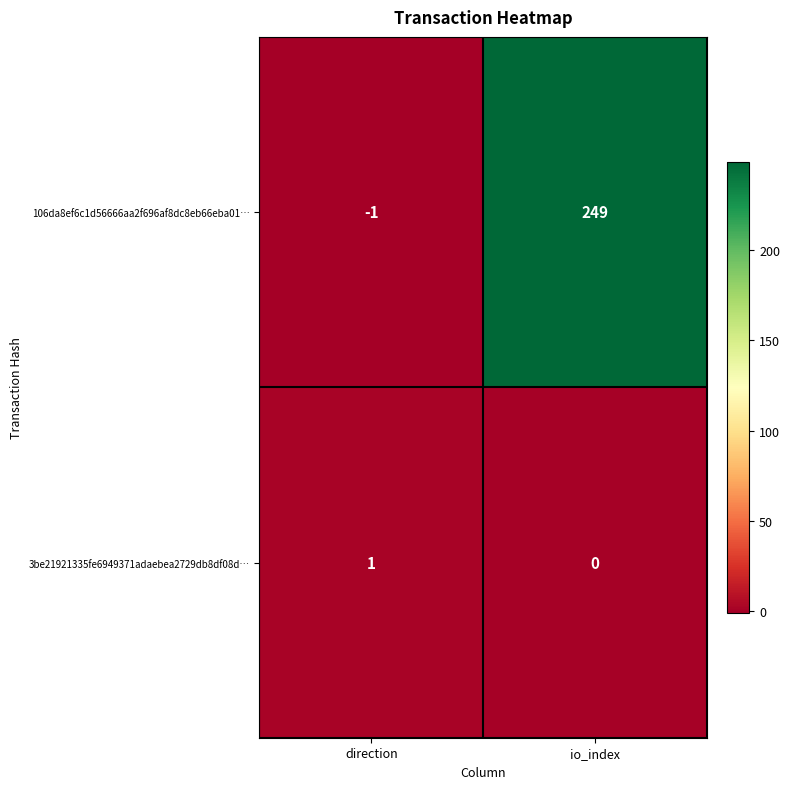

What is the difference between the 106da8ef6c1d56666aa2f696af8dc8eb66eba01… values at direction and io_index?

250